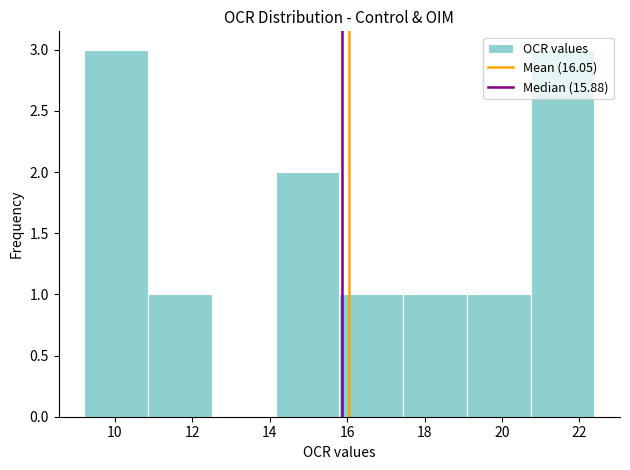

What is the height of the bar covering 14.2 to 15.8 on the x-axis? Neither the bar edges nor the heights are printed on the chart, so give them approximately, as read against the axes.

2